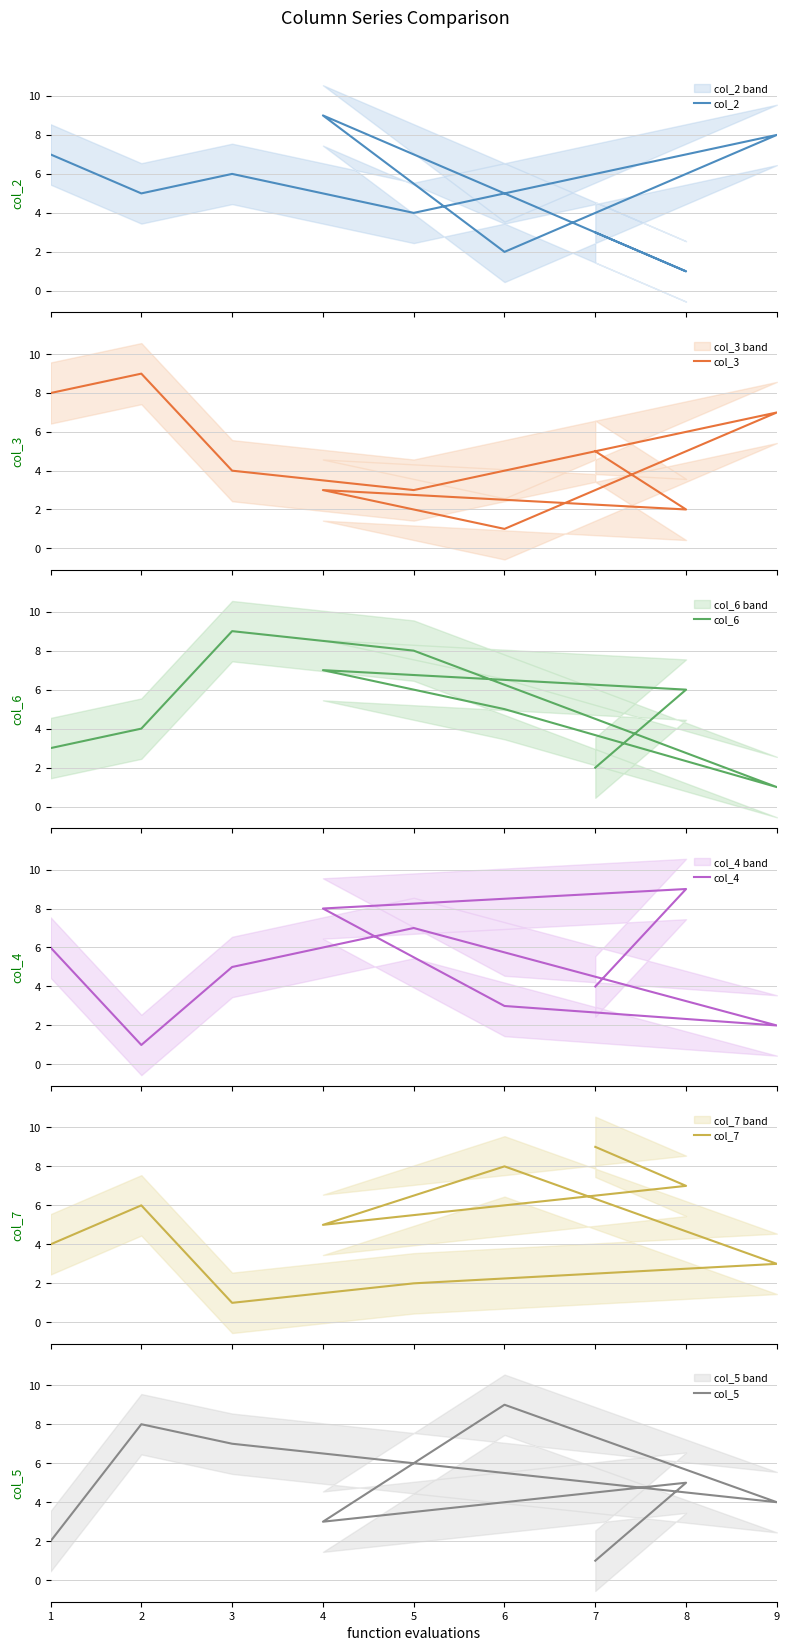

How many col_2 values are between 3 and 7?

5